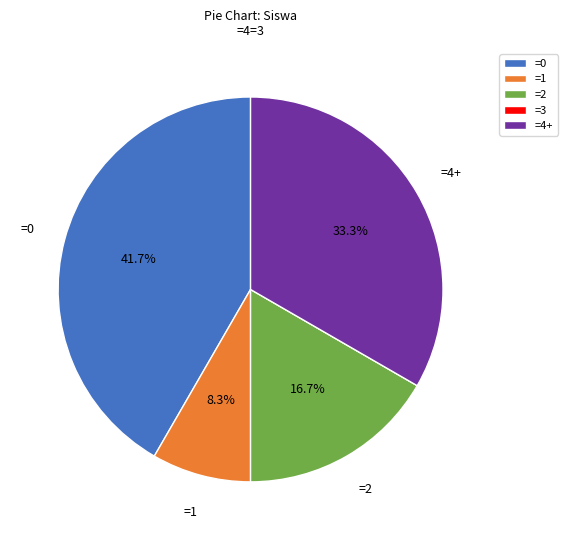

Which has a higher value, =0 or =1?

=0